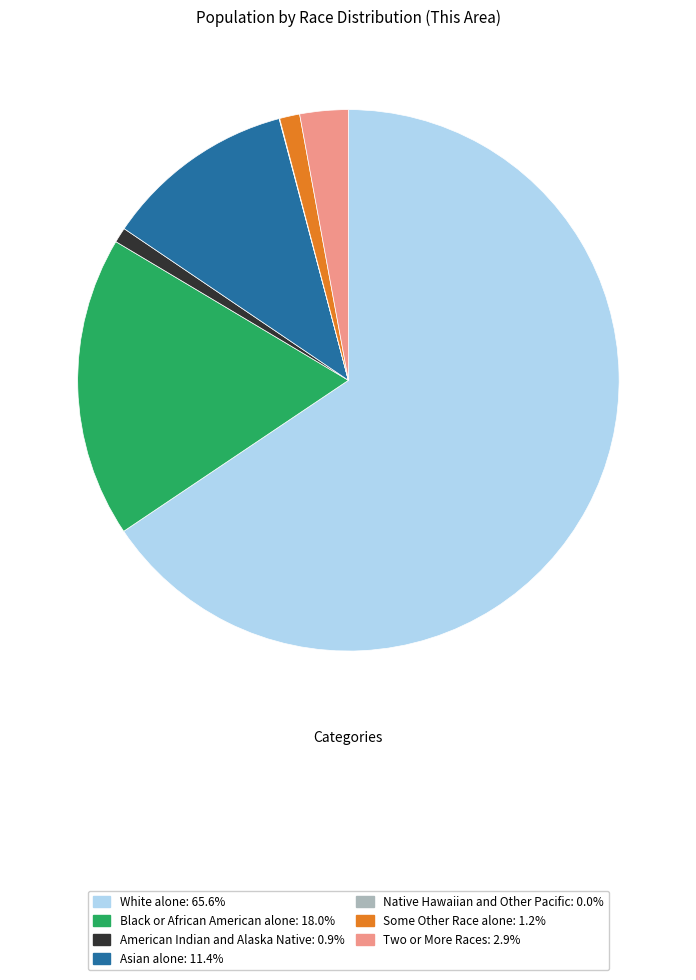

Which slice represents more than half of the pie?

White alone